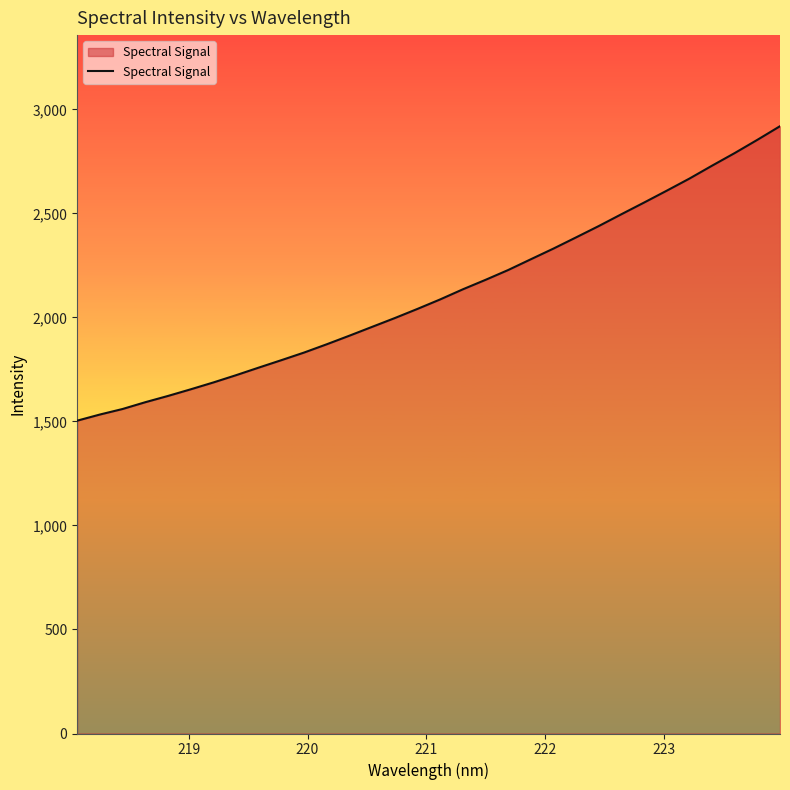

What is the maximum value shown in the chart?

2919.1